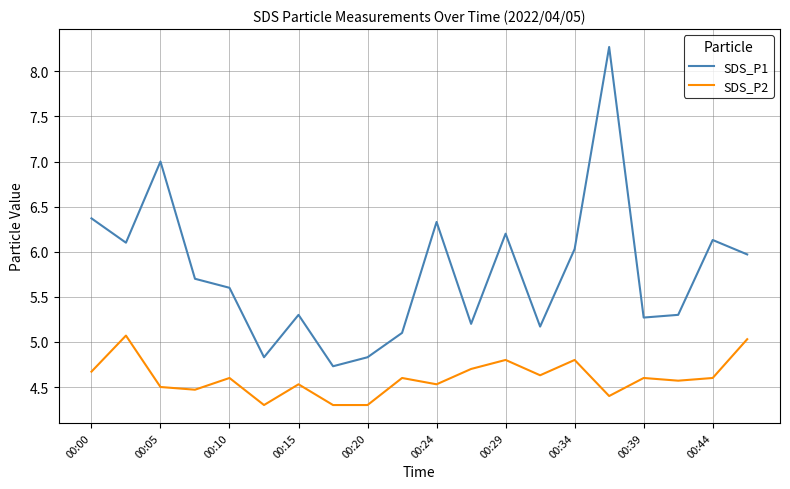

What are all the series names shown in the legend?

SDS_P1, SDS_P2